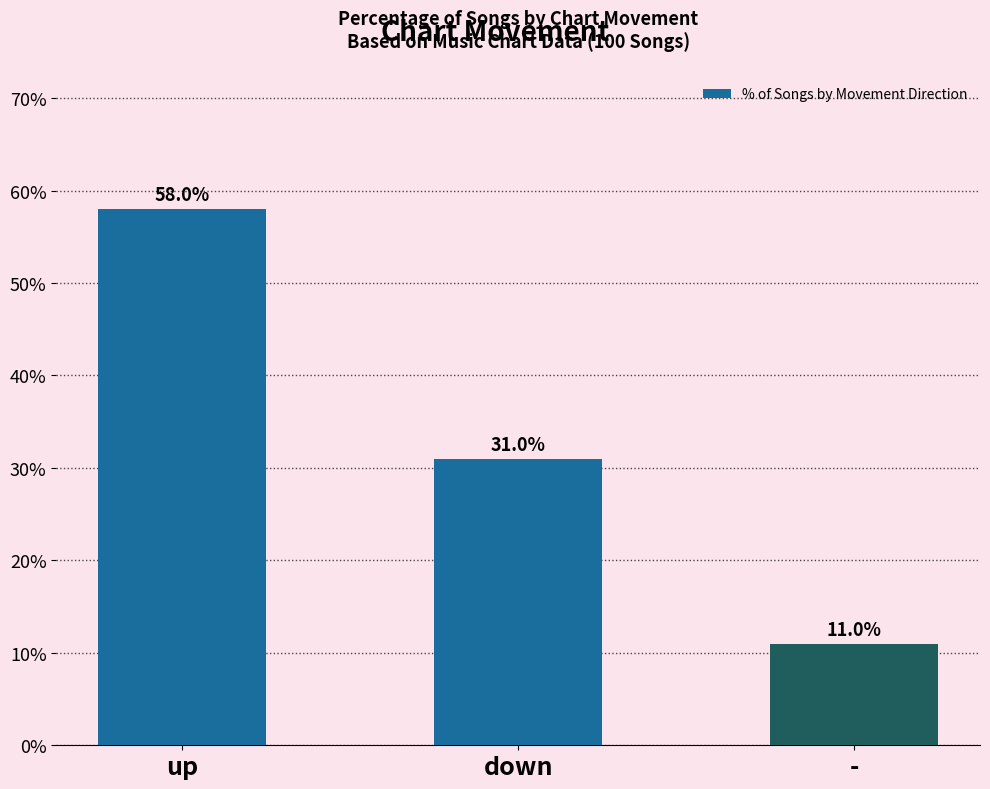

The value at - is 11.0. True or false?

True